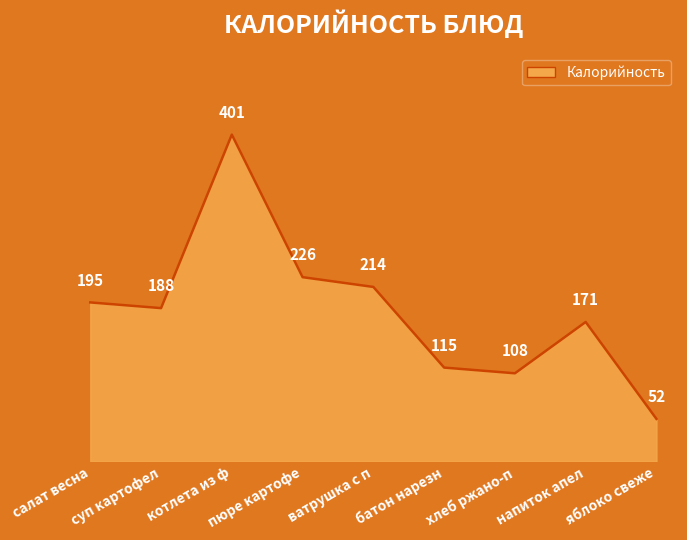

What is the difference between the second highest and minimum values?

174